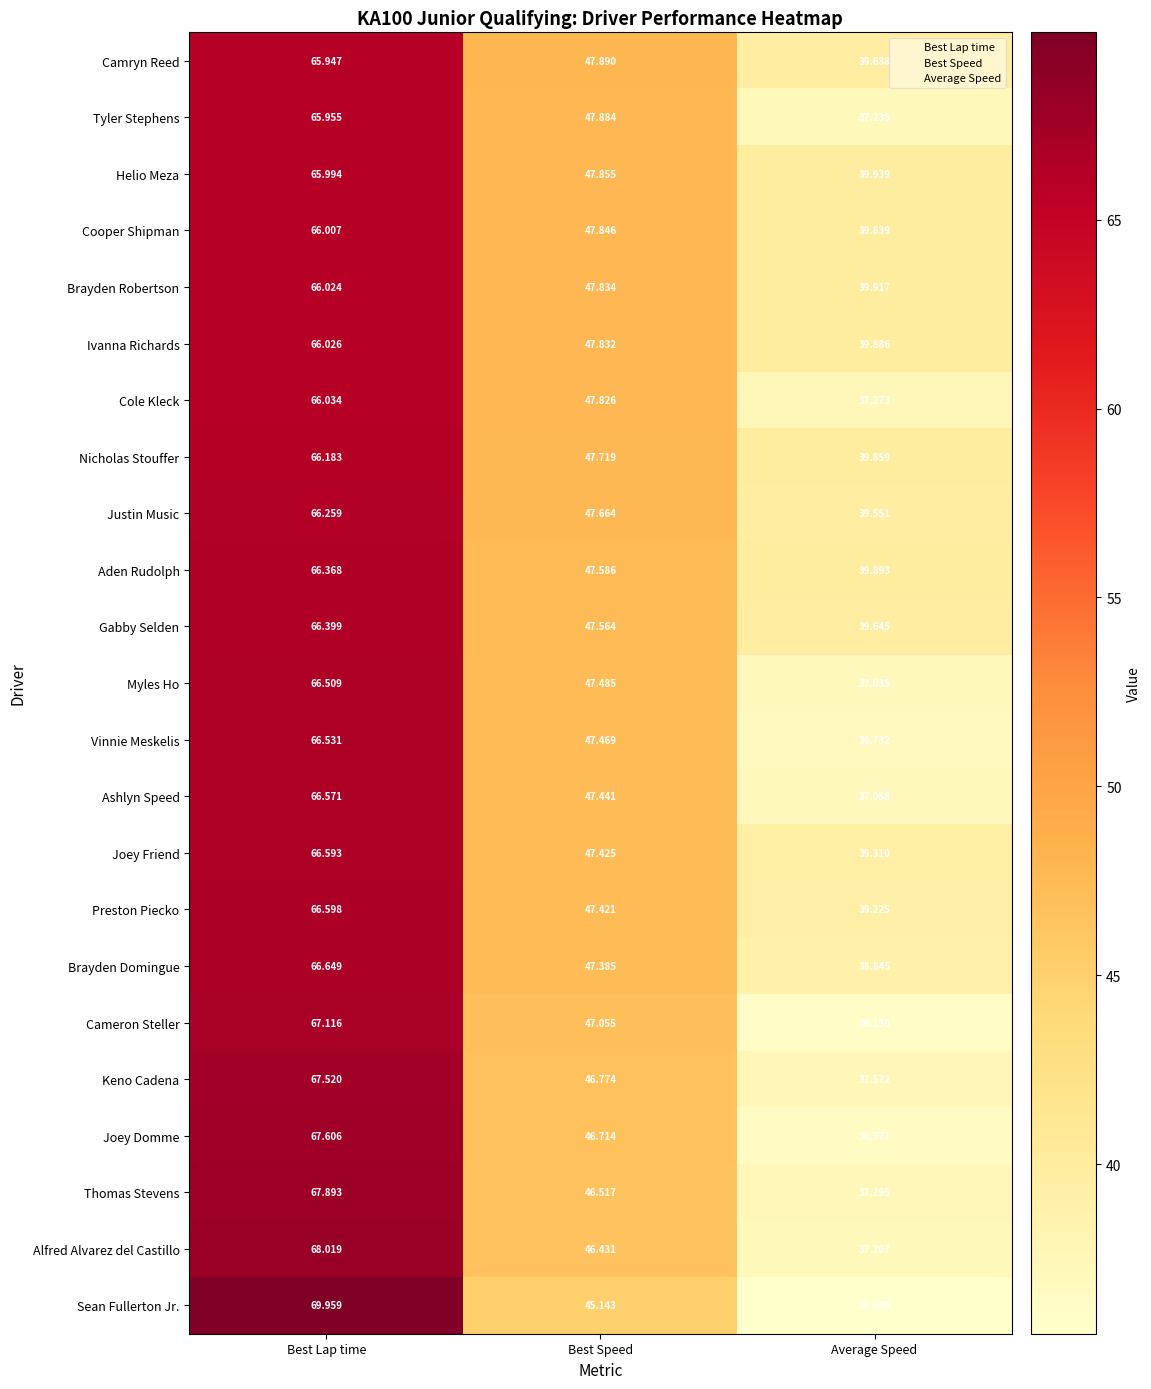

List the labels in order of Cameron Steller value, largest first.

Best Lap time, Best Speed, Average Speed